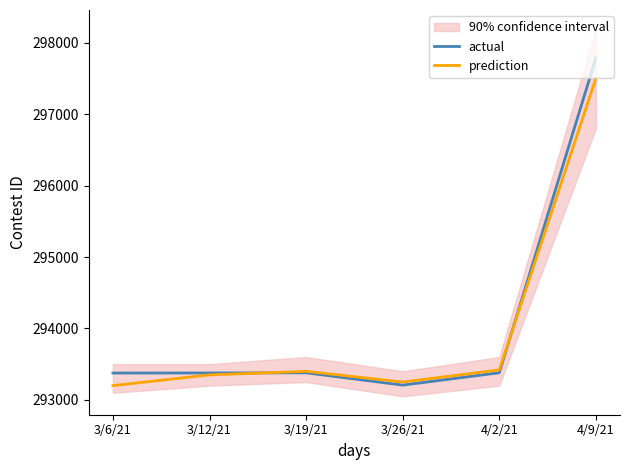

The actual series shows 387323 at 4/9/21. True or false?

False